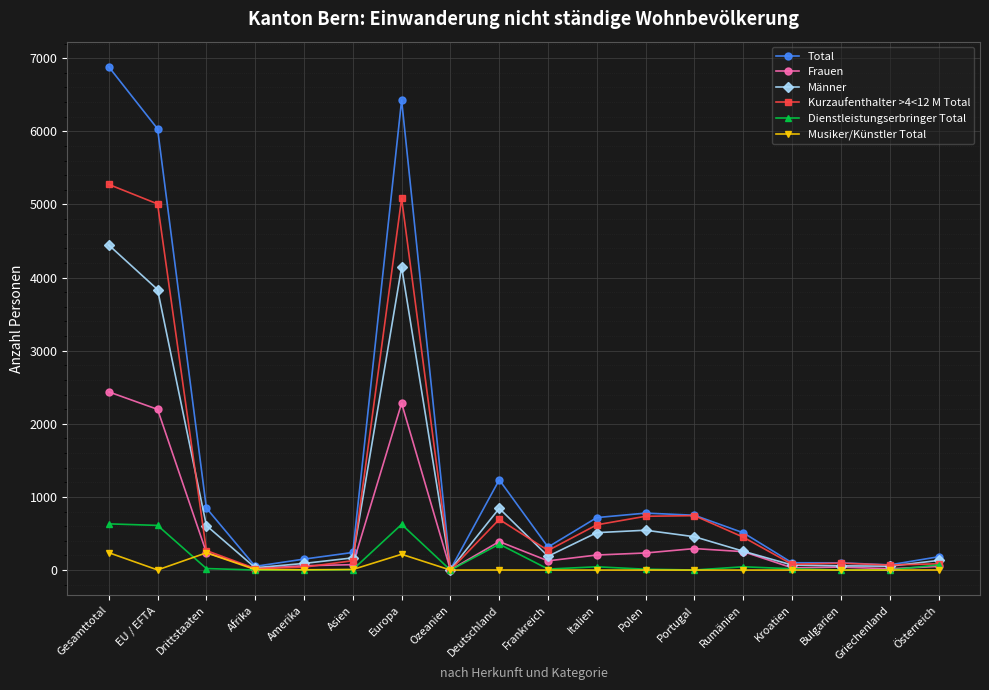

How many lines are shown in the chart?

6